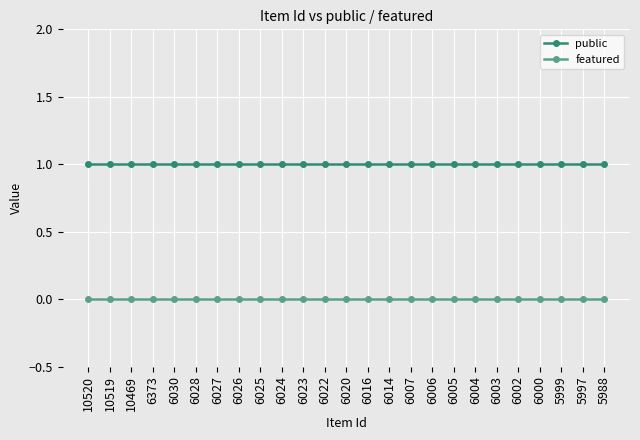

Is it true that public equals 0 at 10519?

False